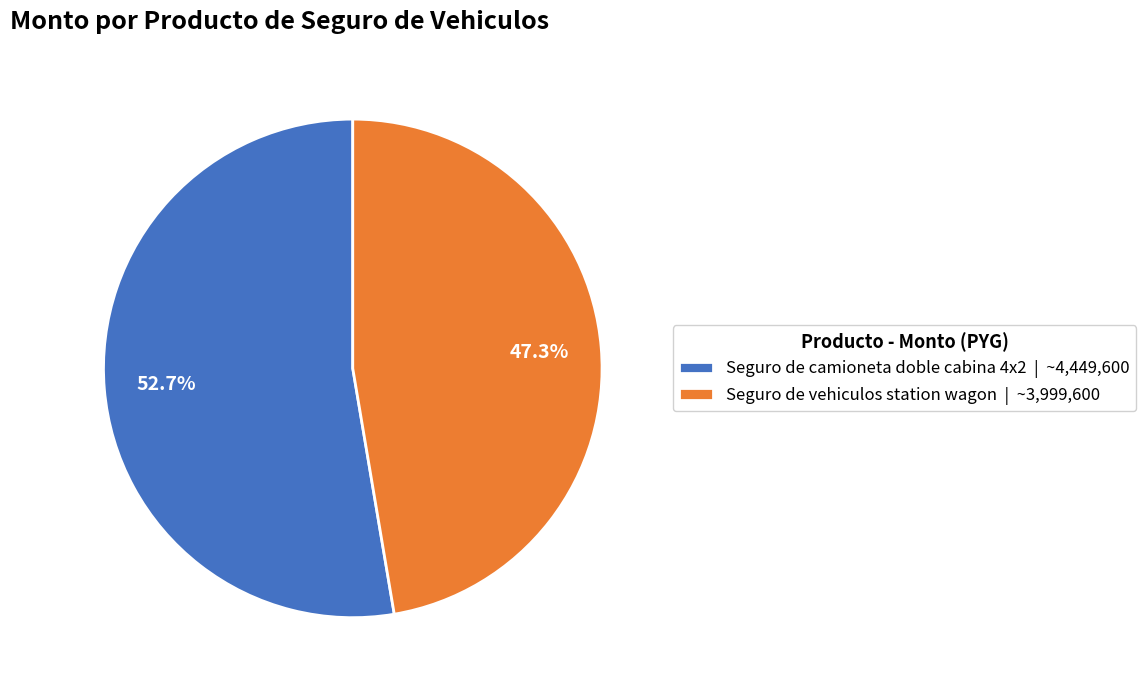

Is it true that Seguro de camioneta doble cabina 4x2 is 53% of the pie?

True